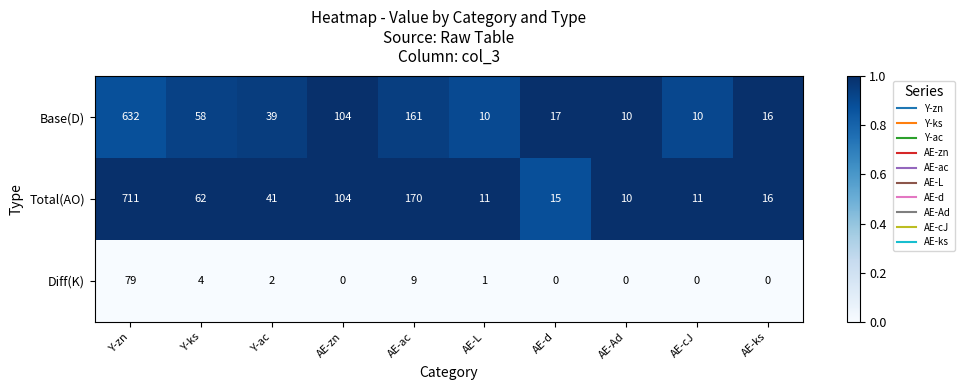

What is the average value of the Base(D) series?

106